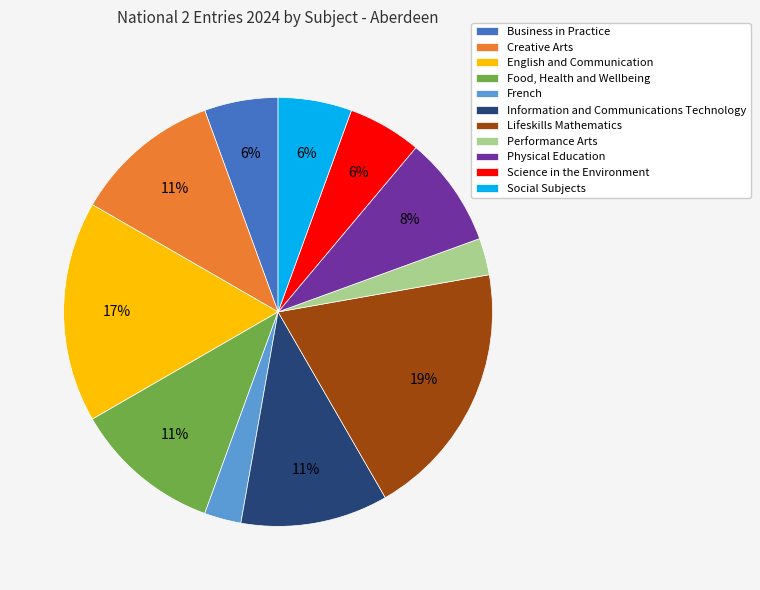

To the nearest percent, what is the difference between the Performance Arts and Science in the Environment slice percentages?

3%